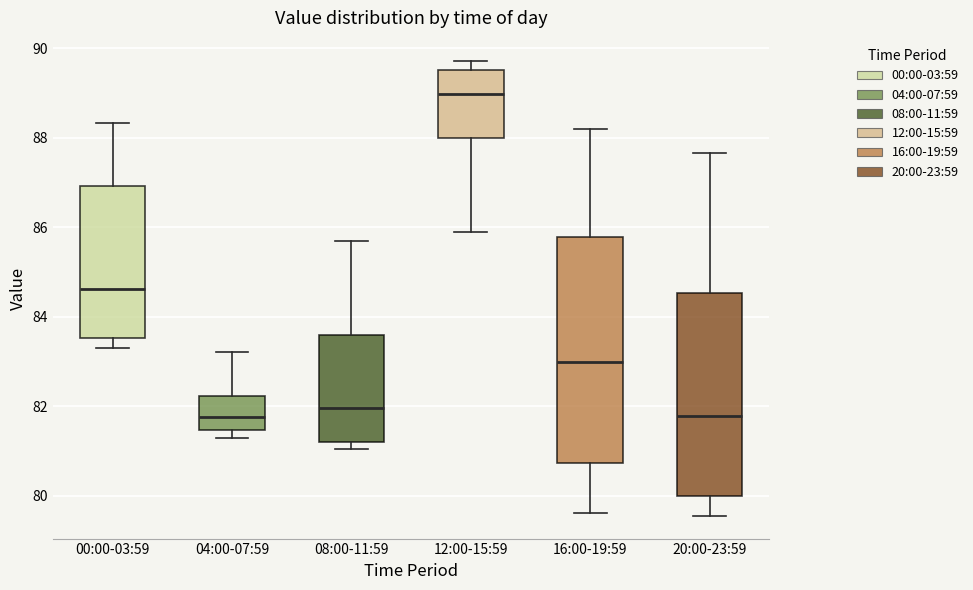

Where does the median line of the box for 08:00-11:59 sit on the y-axis? The values are not printed on the chart, so give them approximately, as read against the axis.

82.0